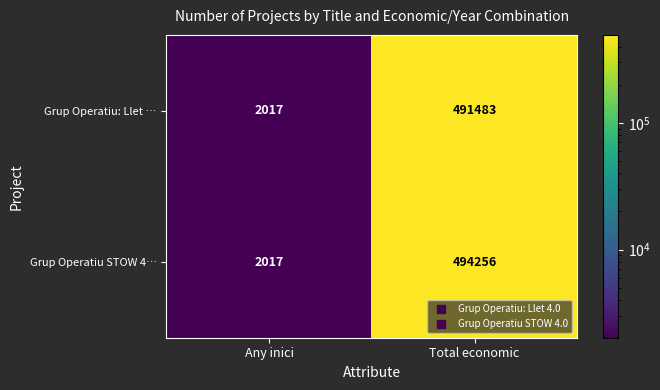

What is the sum of all Grup Operatiu: Llet … values?

493500